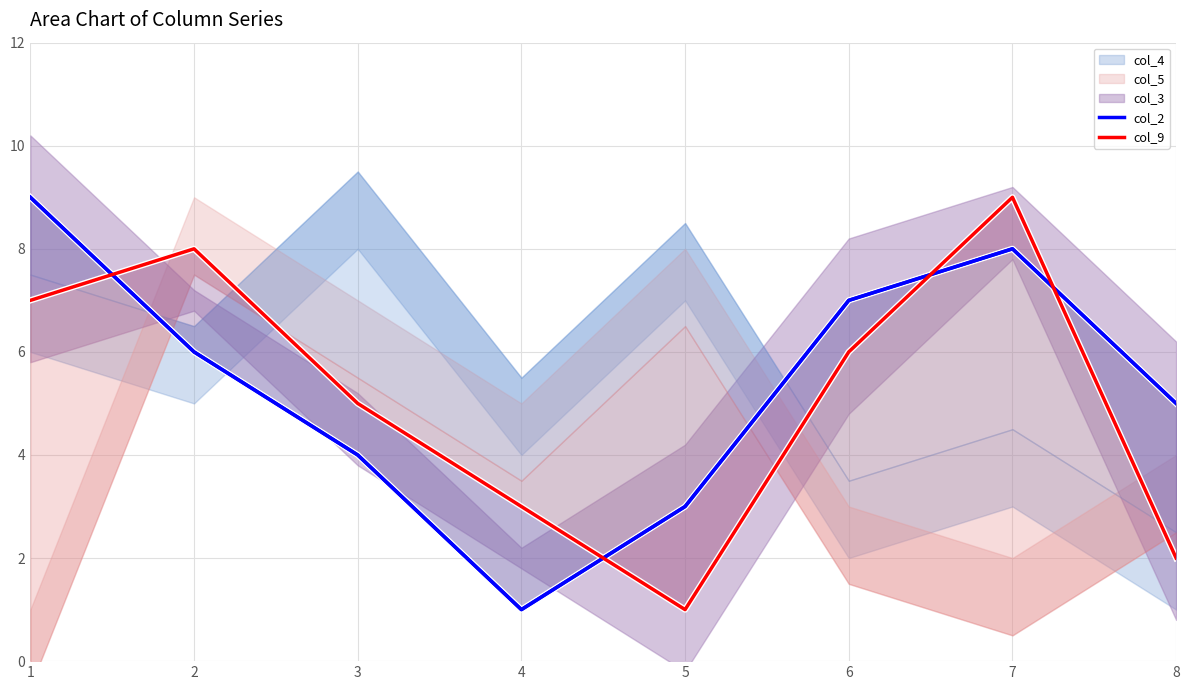

List the labels in order of col_2 value, smallest first.

4, 5, 3, 8, 2, 6, 7, 1